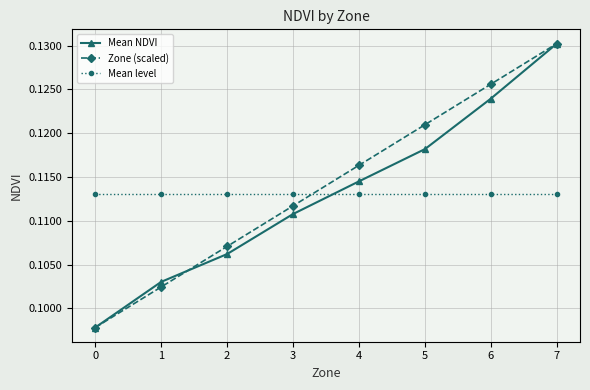

True or false: Mean NDVI has a value of 0.2 at 4.

False